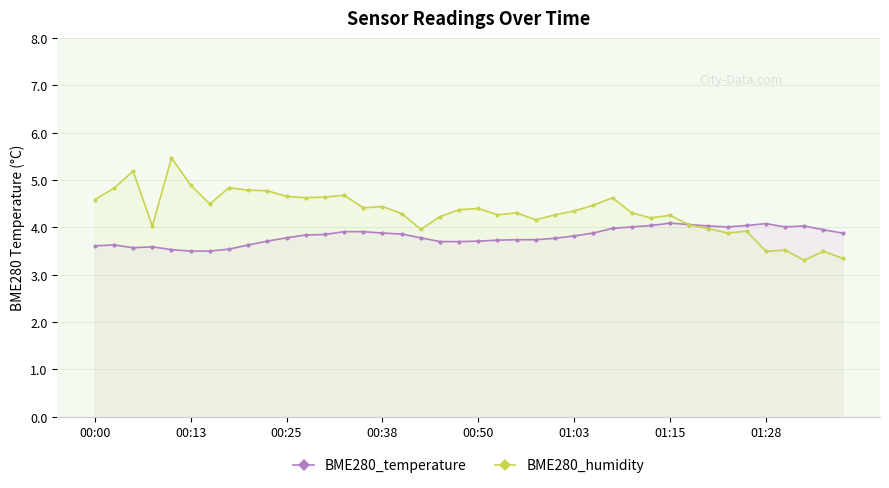

What is the greatest value displayed?

5.5